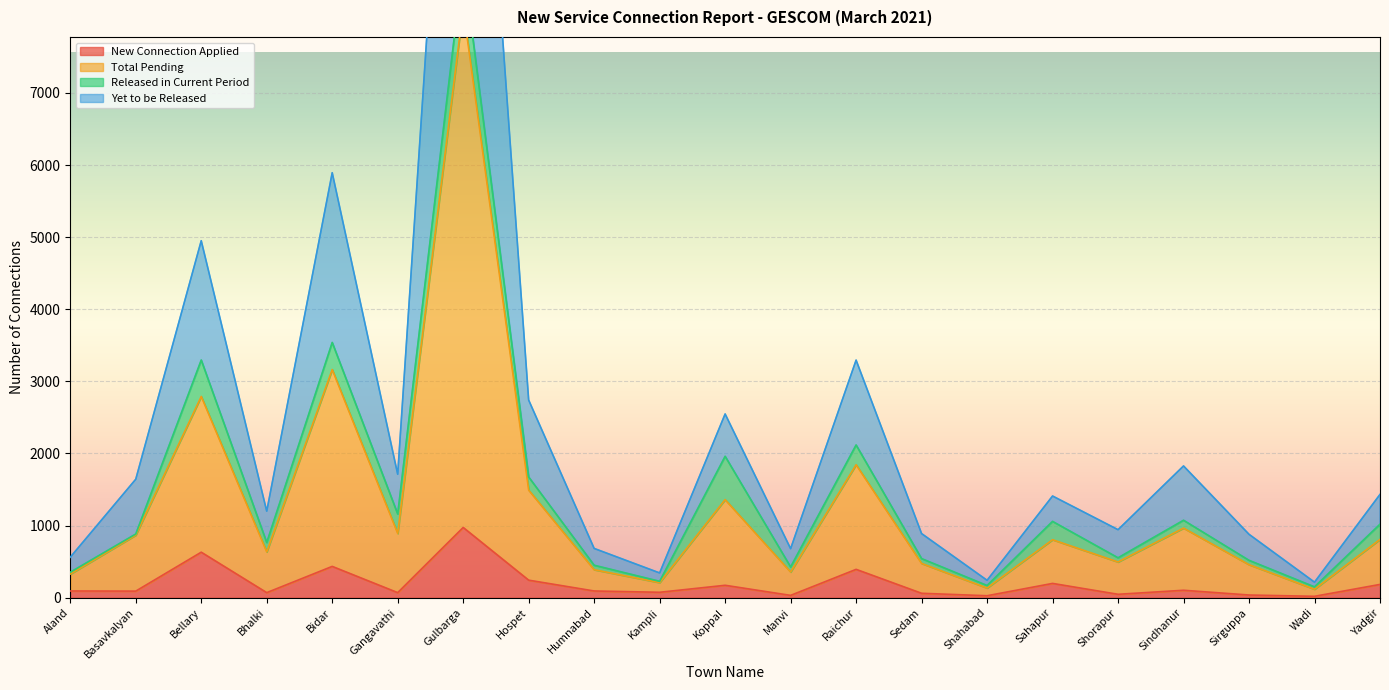

What position from the left is Aland?

1